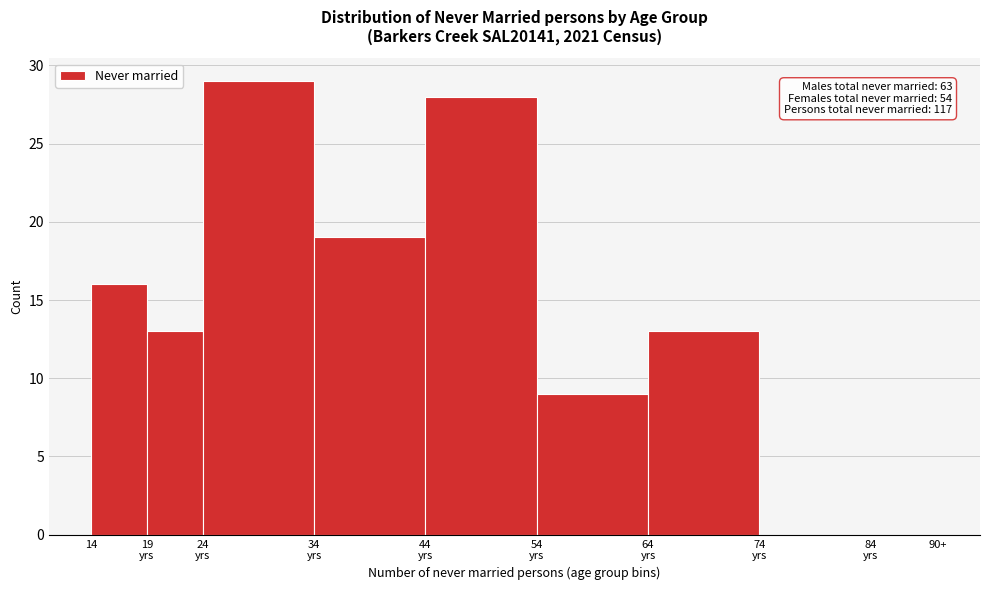

What is the greatest value displayed?

29